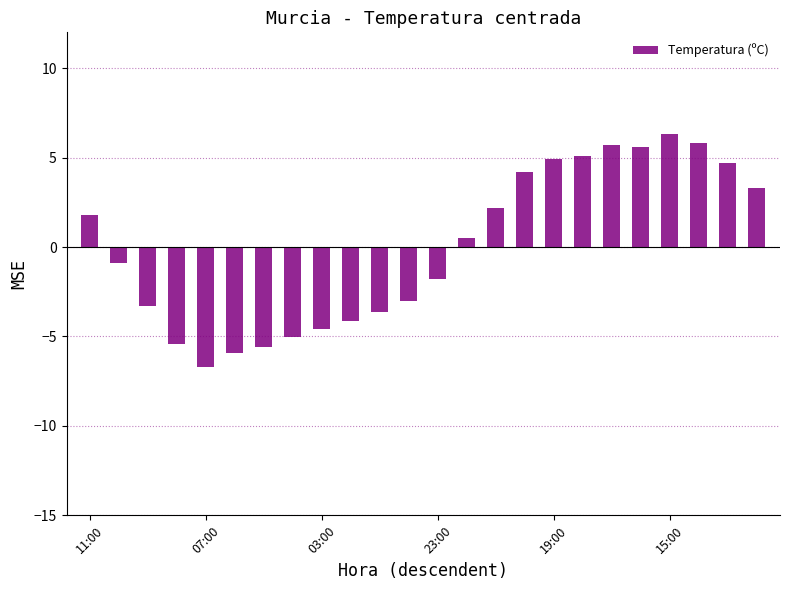

What is the minimum value shown in the chart?

-6.7